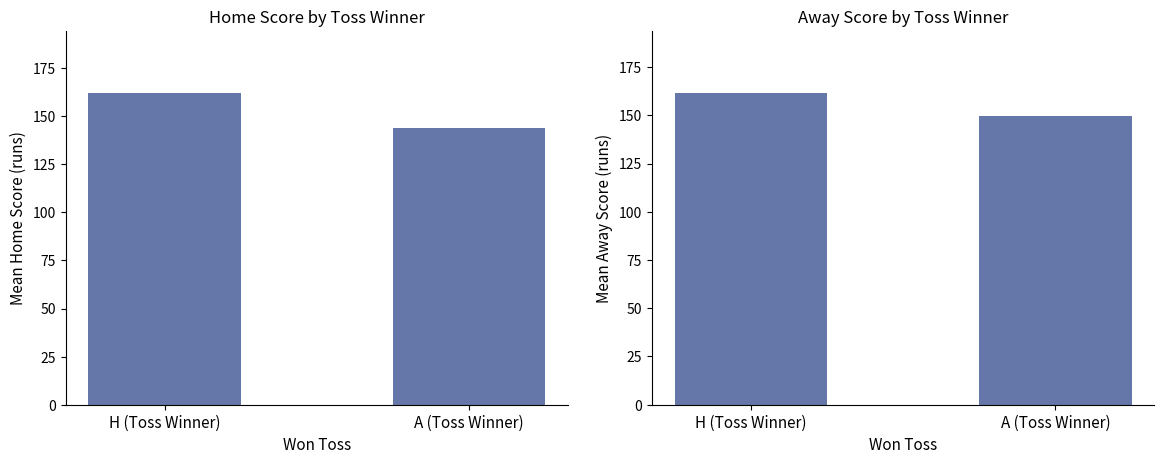

At which category is the sum across all series the highest?

H (Toss Winner)